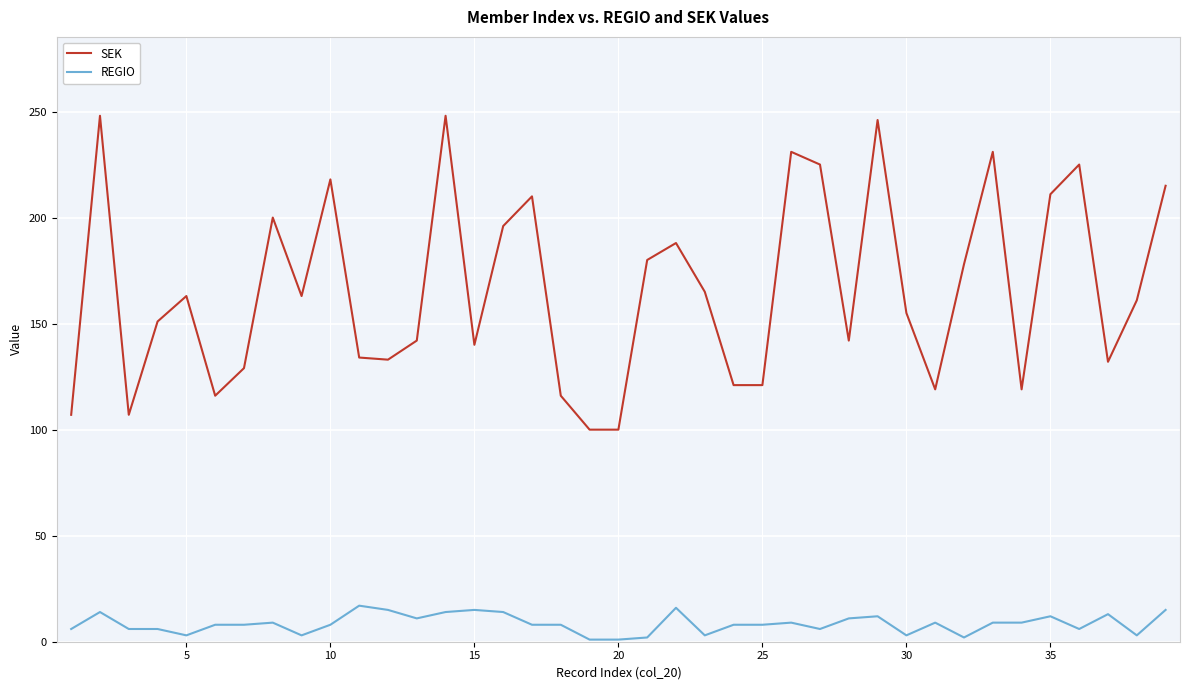

Which series has the largest range (max minus min)?

SEK